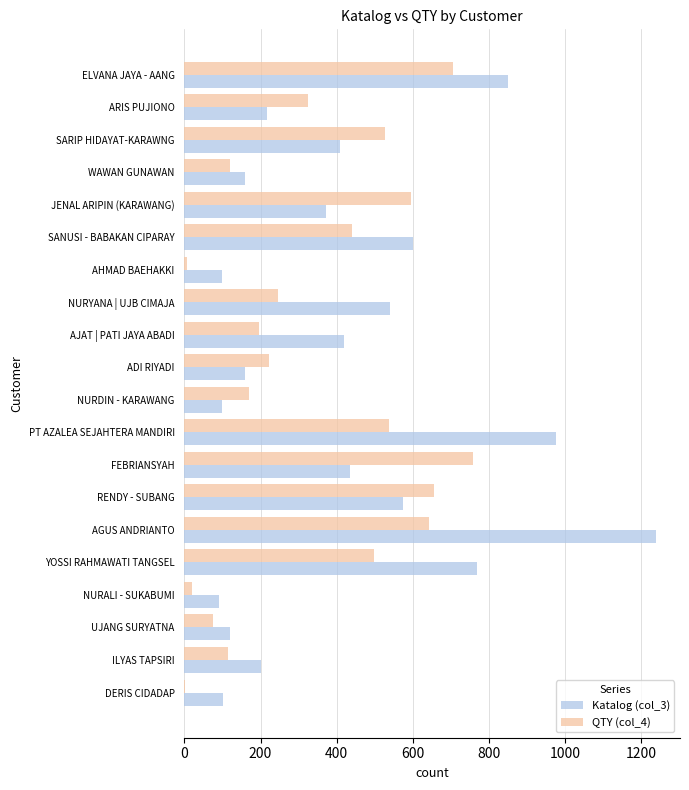

At which category is the sum across all series the highest?

AGUS ANDRIANTO